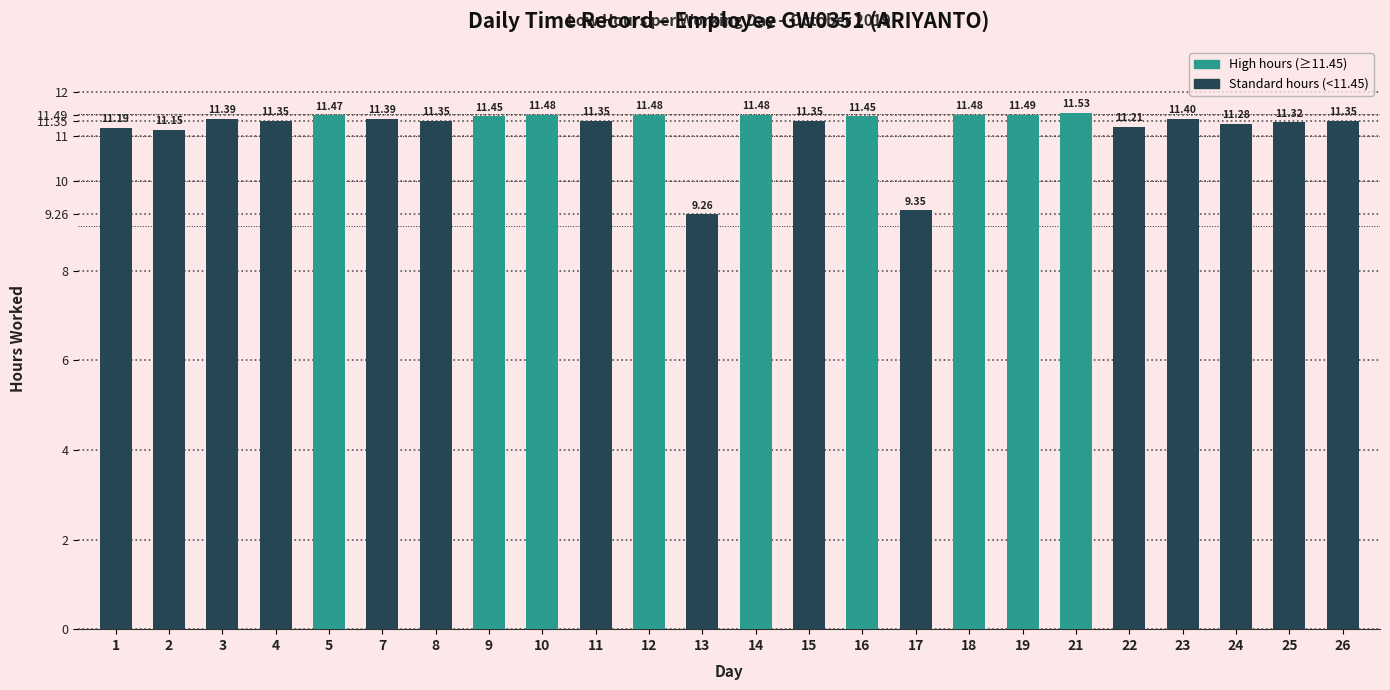

What is the difference between the values at 17 and 26?

2.0